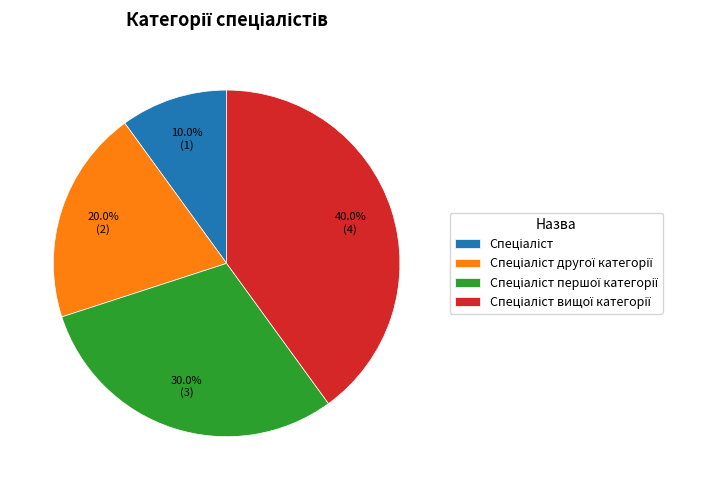

Is there a majority slice in this chart?

No